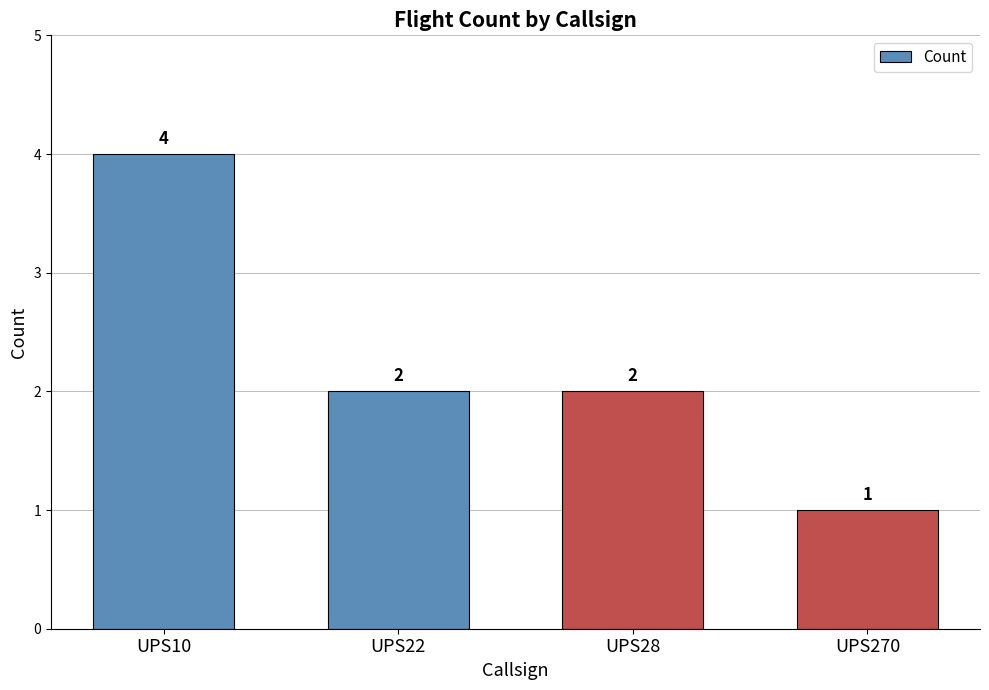

The value at UPS28 is 2. True or false?

True